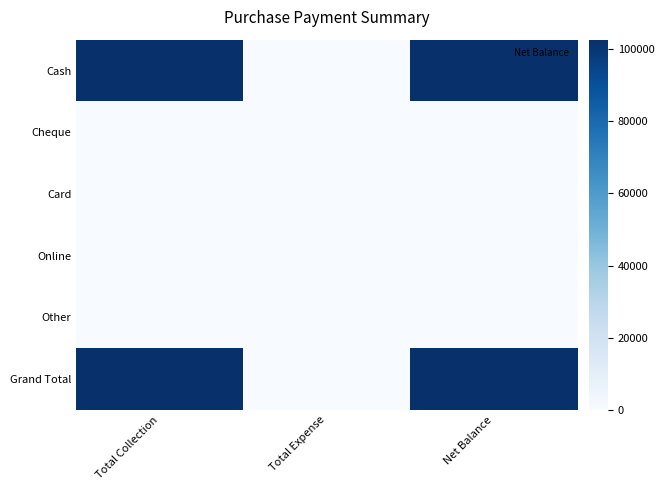

List the series in order of their peak value, highest first.

Cash, Grand Total, Cheque, Card, Online, Other